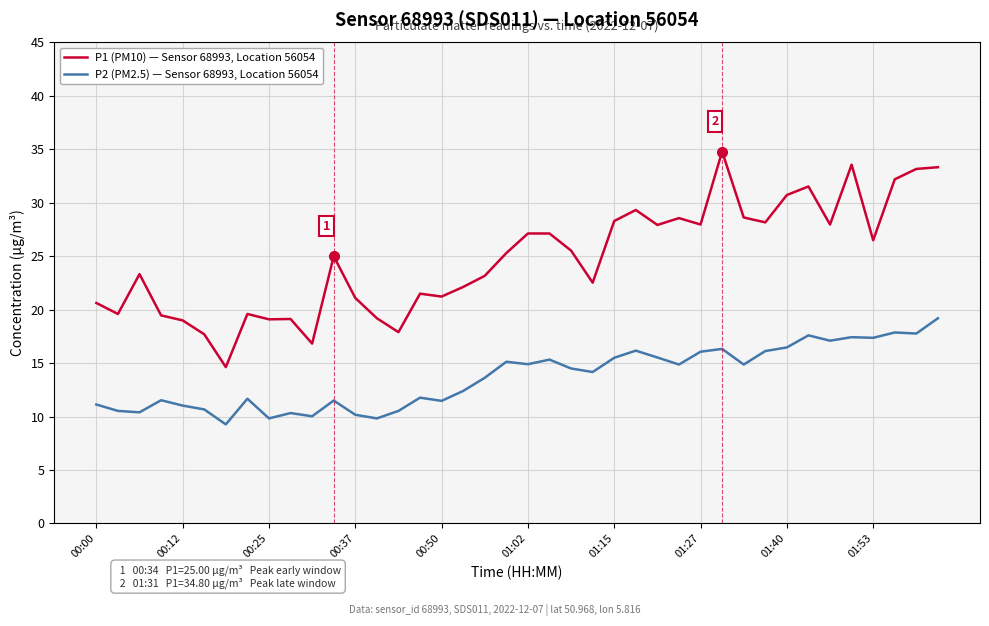

Which series has the largest total across all categories?

P1 (PM10) — Sensor 68993, Location 56054